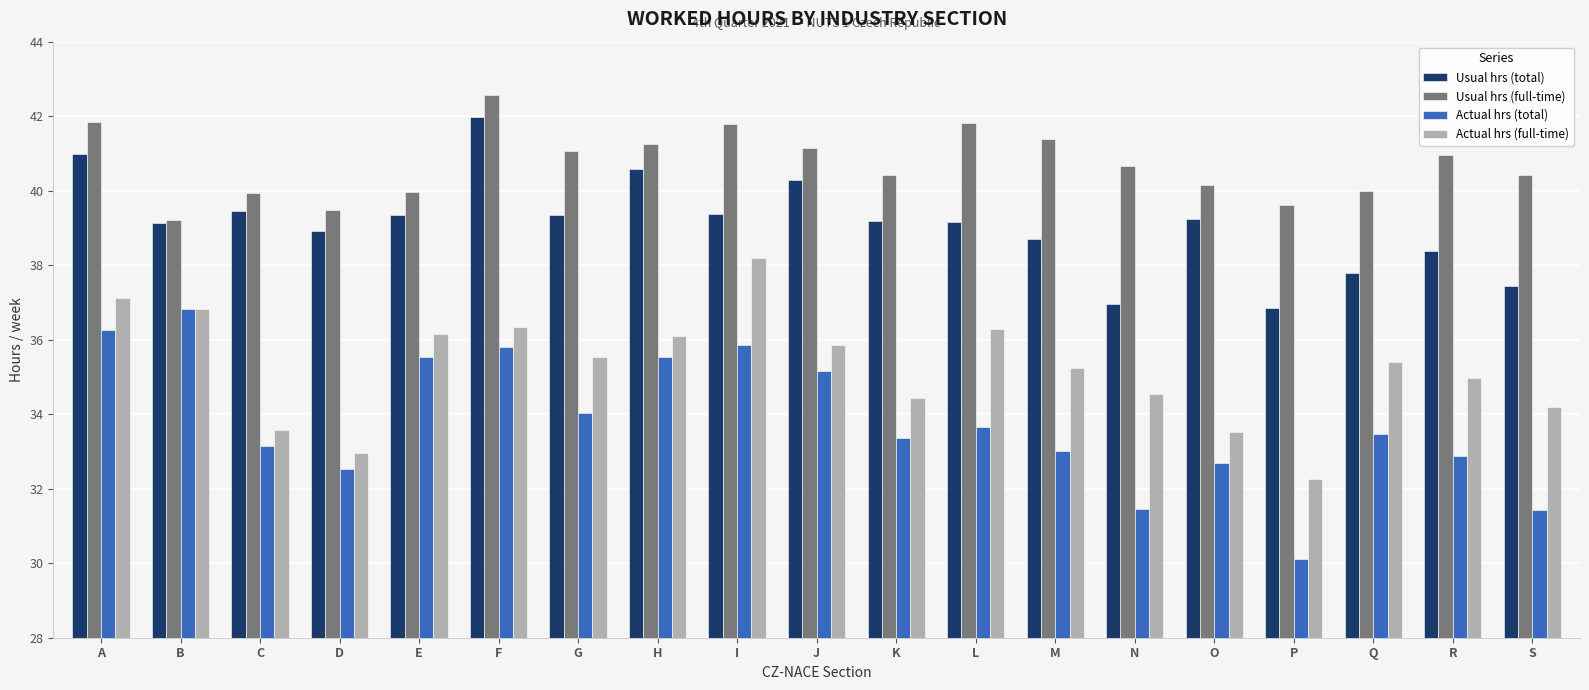

Which series has the largest range (max minus min)?

Actual hrs (total)